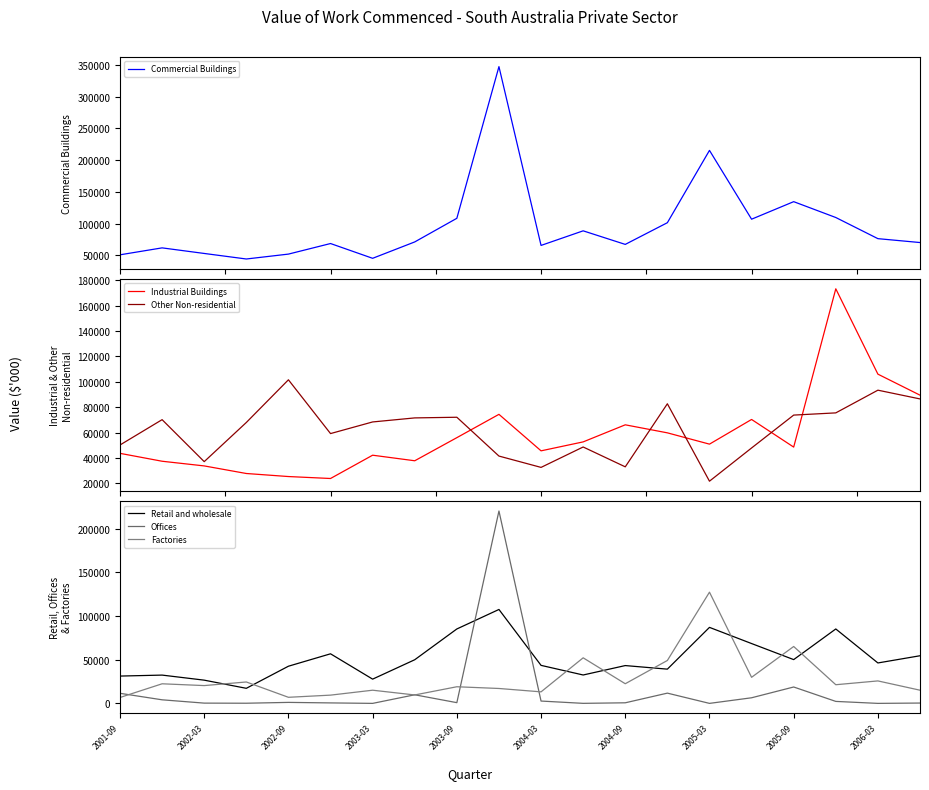

What is the lowest value of the Commercial Buildings series?

44069